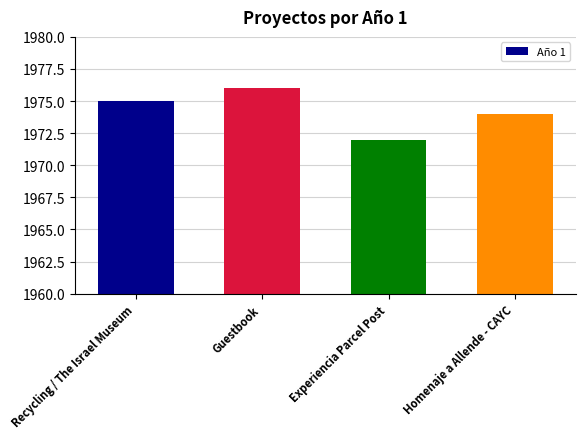

At which label is the value closest to 1974?

Homenaje a Allende - CAYC